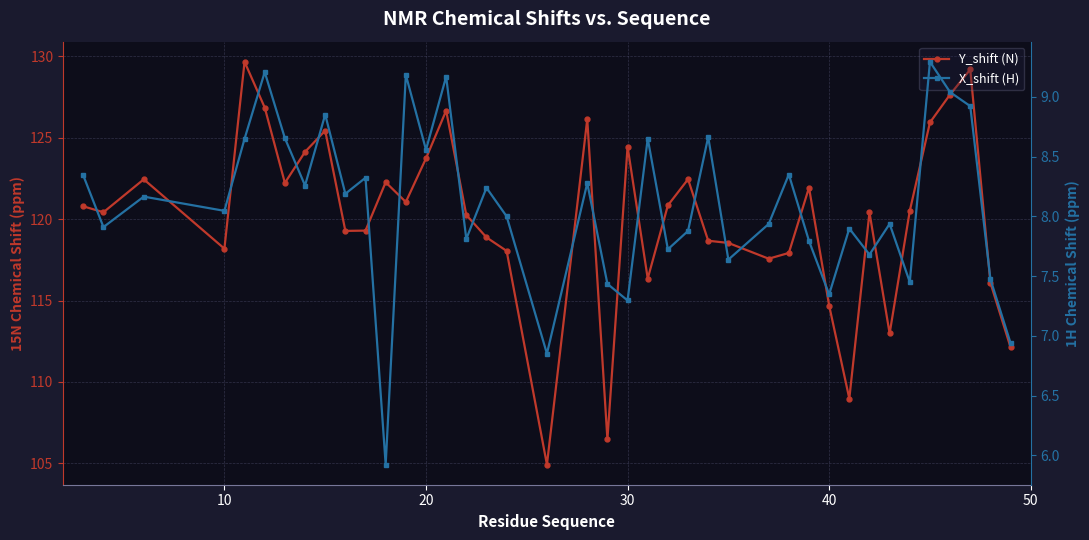

What is the value of the X_shift (H) point at the 9th from the left?

8.9